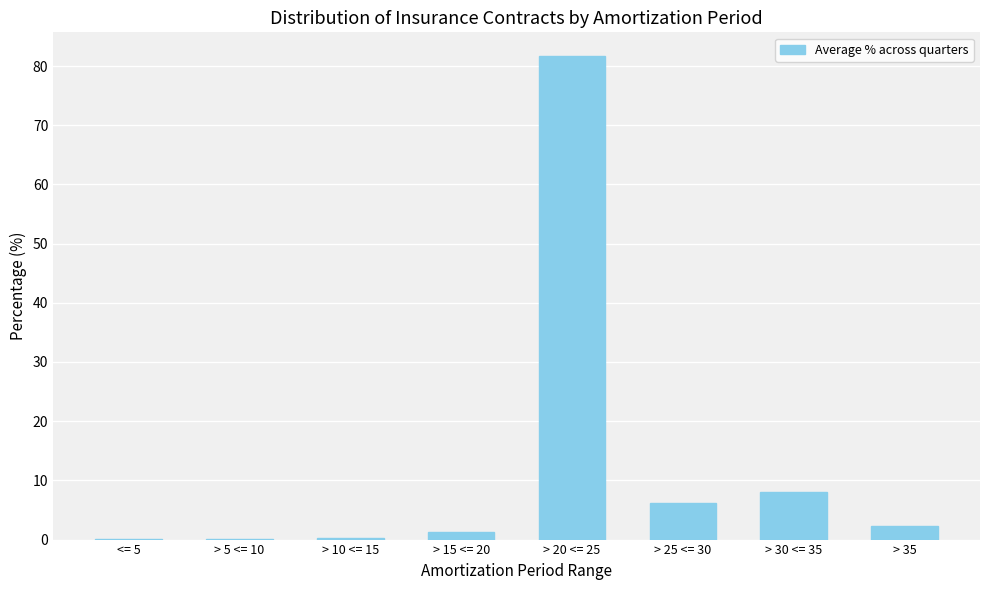

Read the value at > 25 <= 30.

6.2